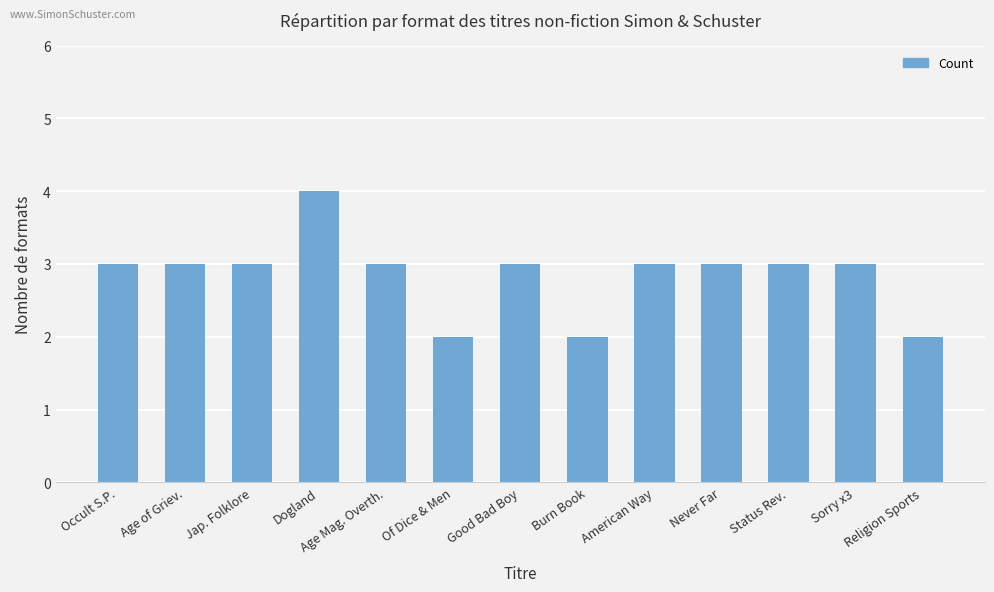

Reading left to right, transcribe all the data shown in this chart.

3	3	3	4	3	2	3	2	3	3	3	3	2